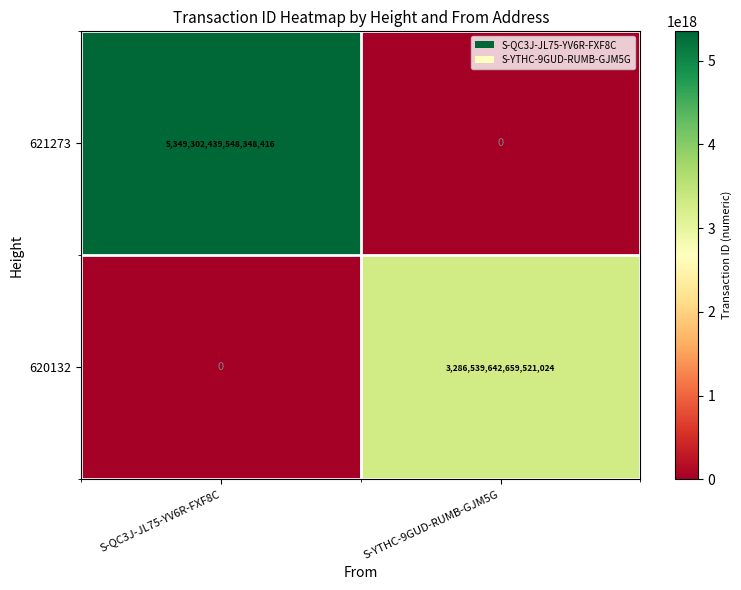

Is the value of 620132 at S-YTHC-9GUD-RUMB-GJM5G greater than the value of 621273 at S-YTHC-9GUD-RUMB-GJM5G?

Yes